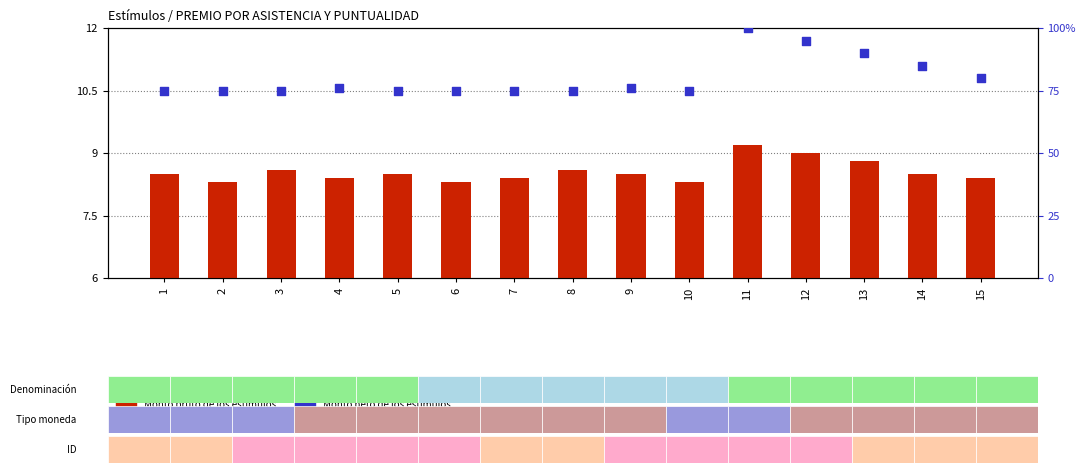

Is the value of Monto neto de los estímulos at 4 greater than the value of Monto bruto de los estímulos at 3?

Yes